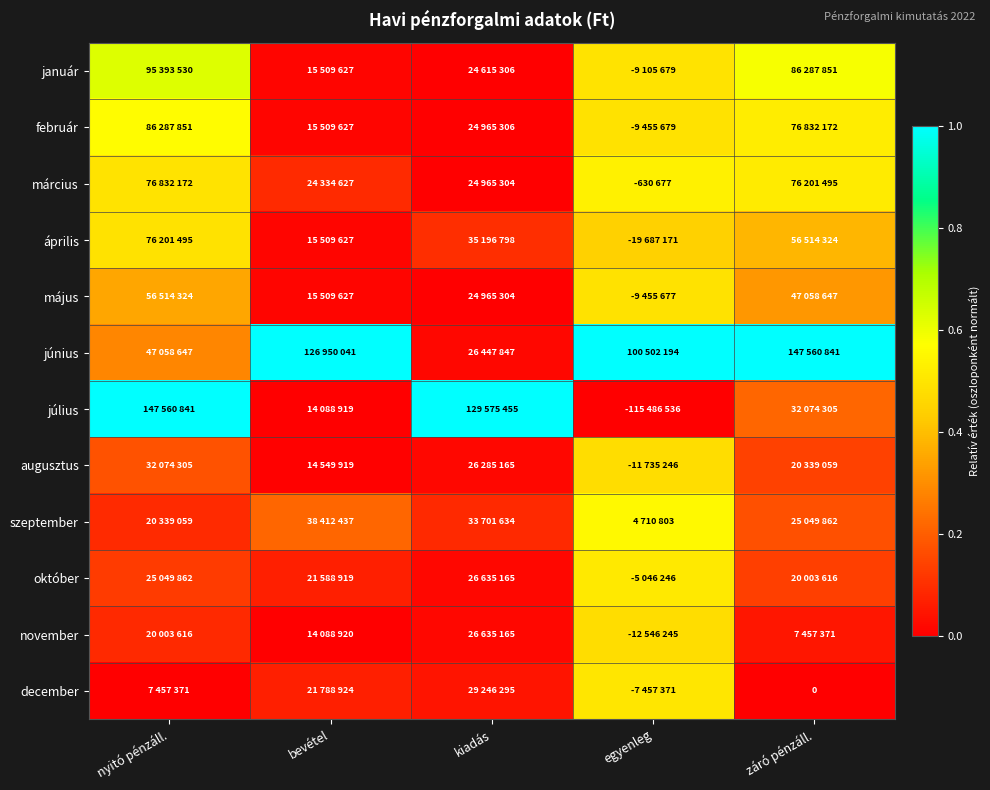

The szeptember series shows 0.2 at záró pénzáll.. True or false?

True